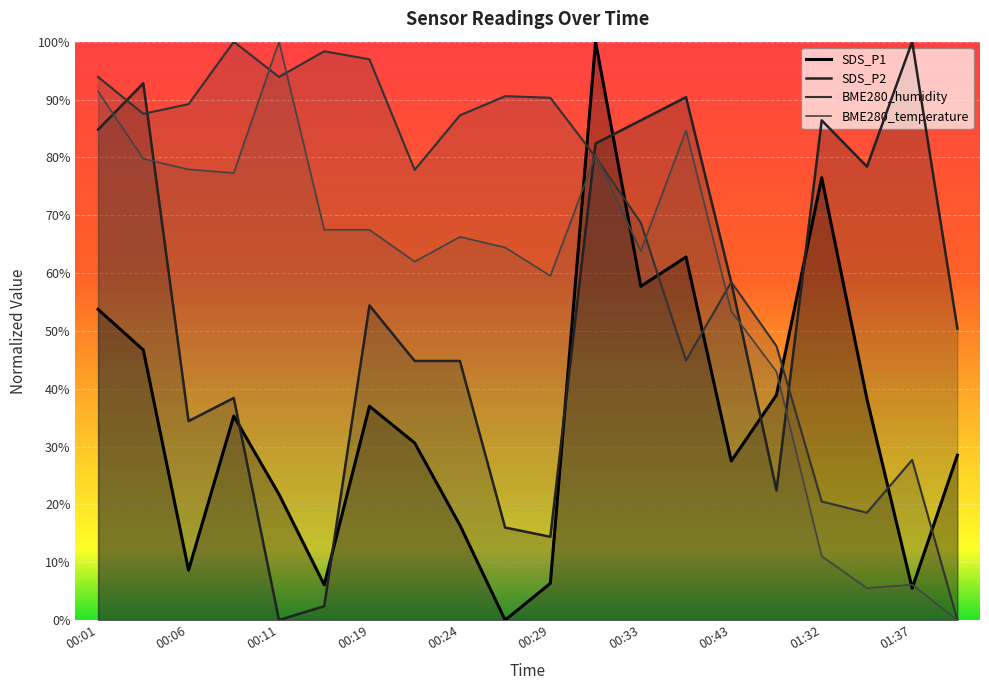

After their last crossing, which series has the higher values: BME280_temperature or BME280_humidity?

BME280_humidity